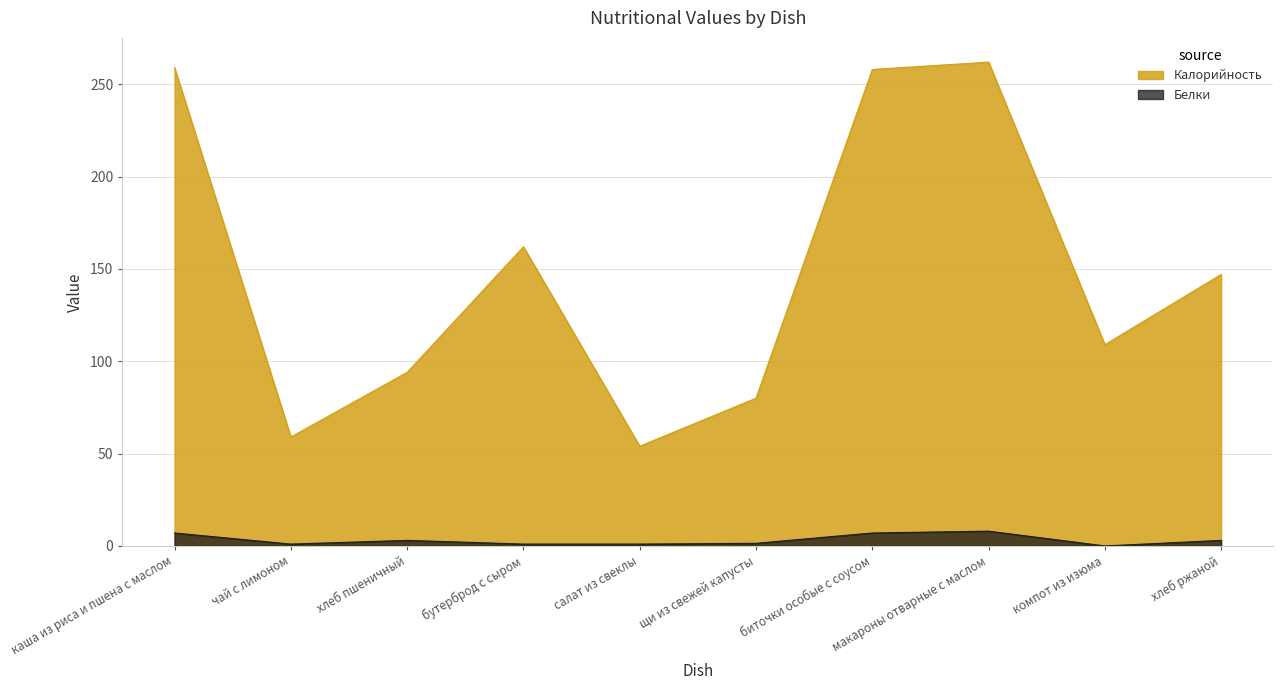

What is the sum of the Калорийность values at биточки особые с соусом and хлеб пшеничный?

352.0